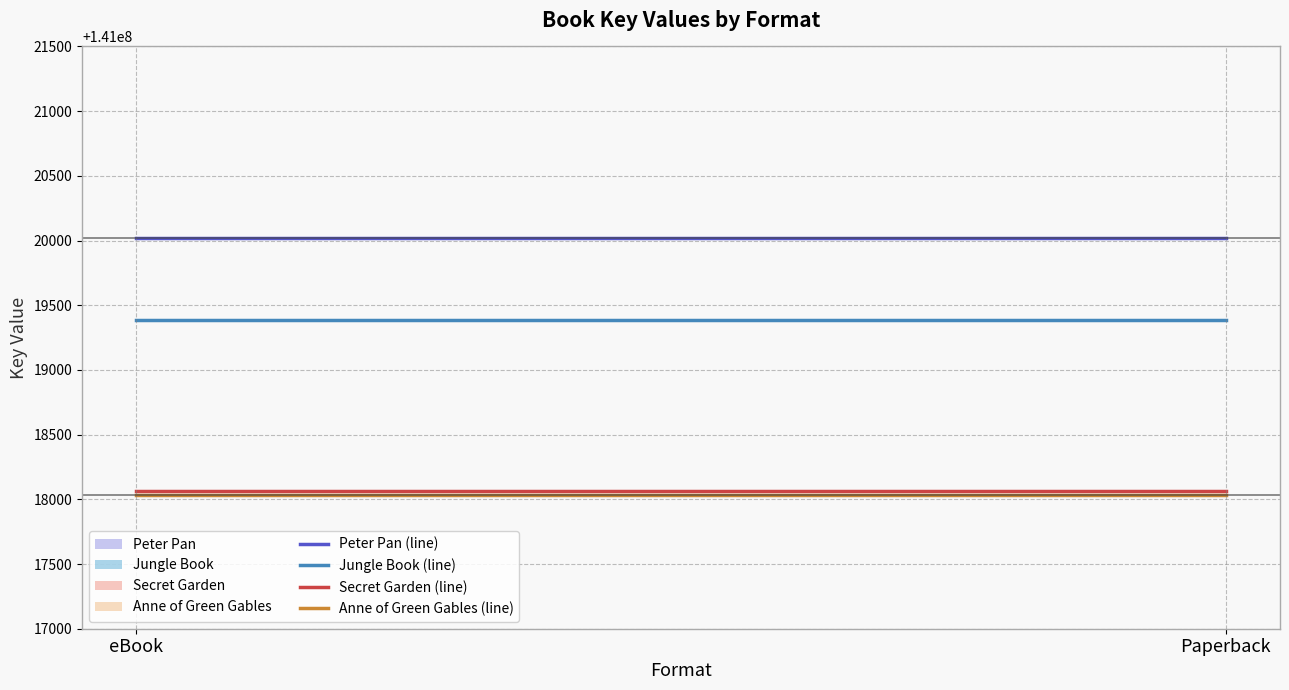

Between eBook and Paperback, which series saw the biggest shift?

Peter Pan (line)